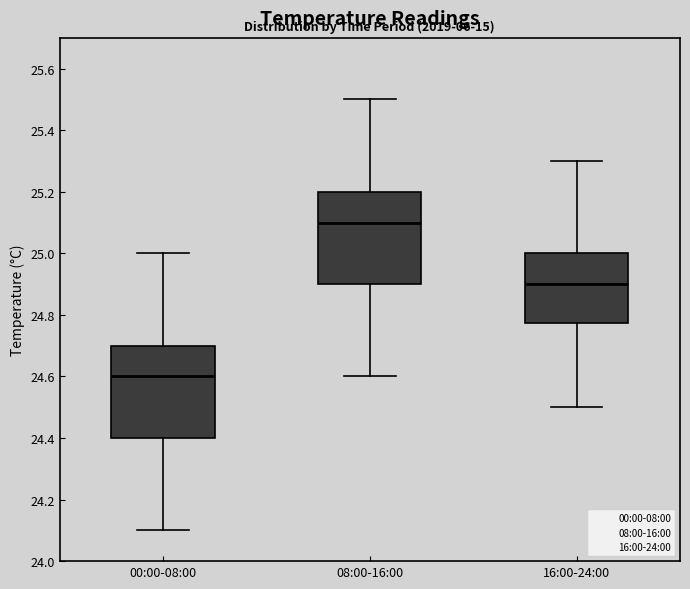

Reading left to right, transcribe this box plot: for each box, give where its median line is, the range the box spans, and where its two whiskers end, as read against the y-axis. The values are not printed on the chart, so give them approximately, as read against the axis.

00:00-08:00: median 24.60, box 24.40 to 24.70, whiskers 24.10 to 25.00
08:00-16:00: median 25.10, box 24.90 to 25.20, whiskers 24.60 to 25.50
16:00-24:00: median 24.90, box 24.78 to 25.00, whiskers 24.50 to 25.30